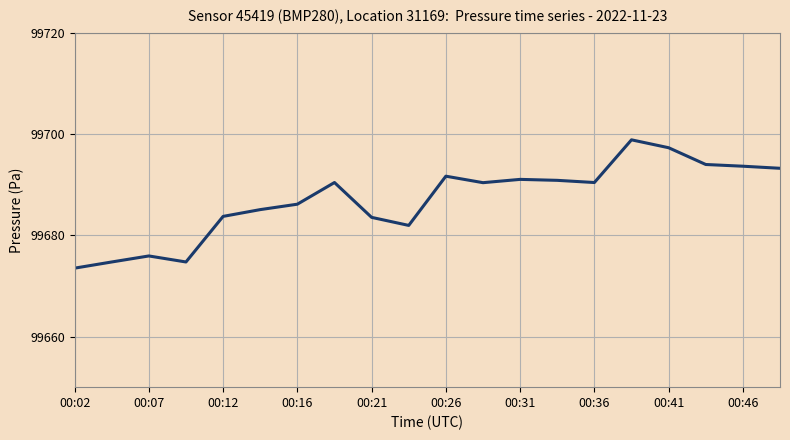

What is the minimum value shown in the chart?

99673.5